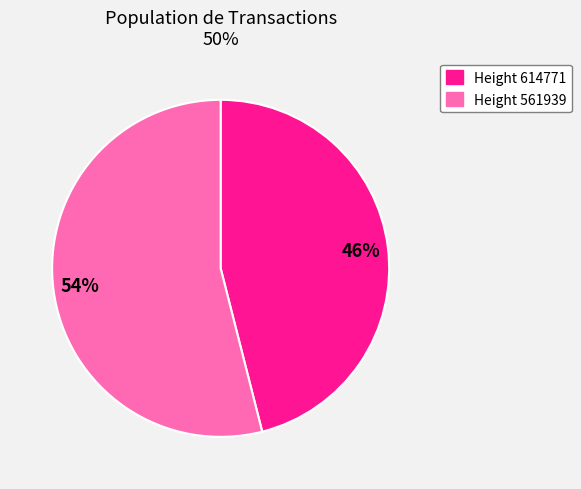

What is the majority slice?

Height 561939